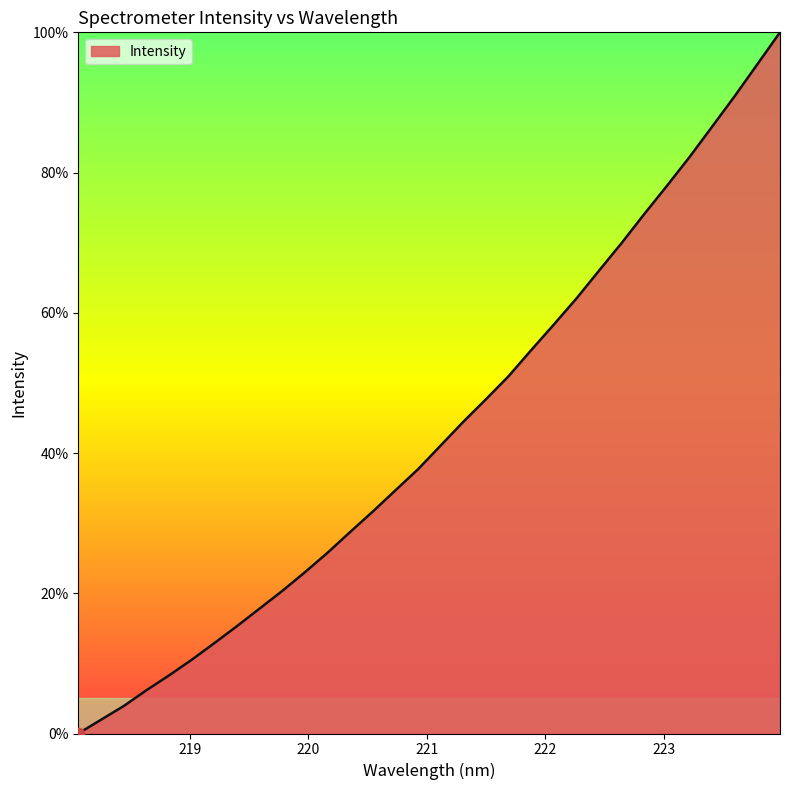

What is the difference between the maximum and minimum values?

100.0